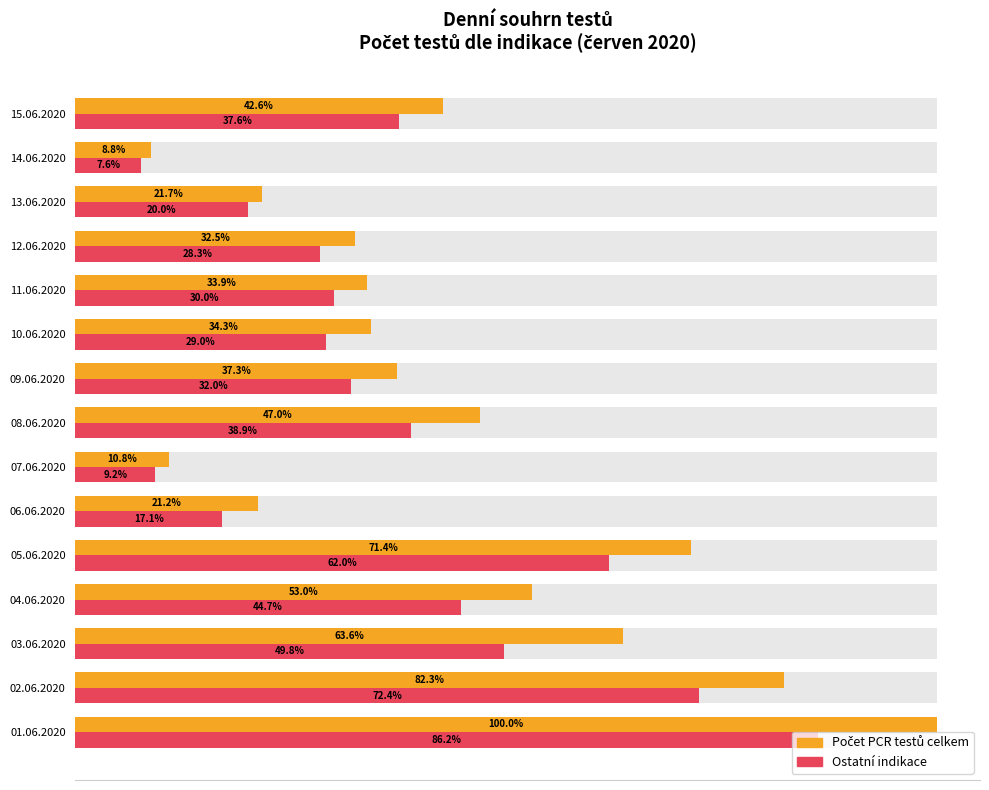

Rank the series by their maximum value, from highest to lowest.

Počet PCR testů celkem (% of max), Ostatní indikace (% of max)